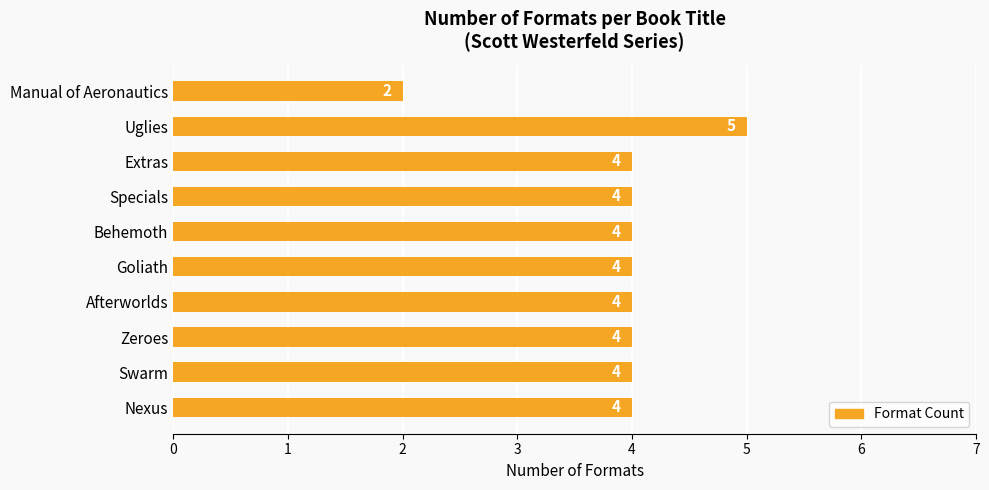

Approximately how many times larger is the value at Swarm compared to Uglies?

0.8